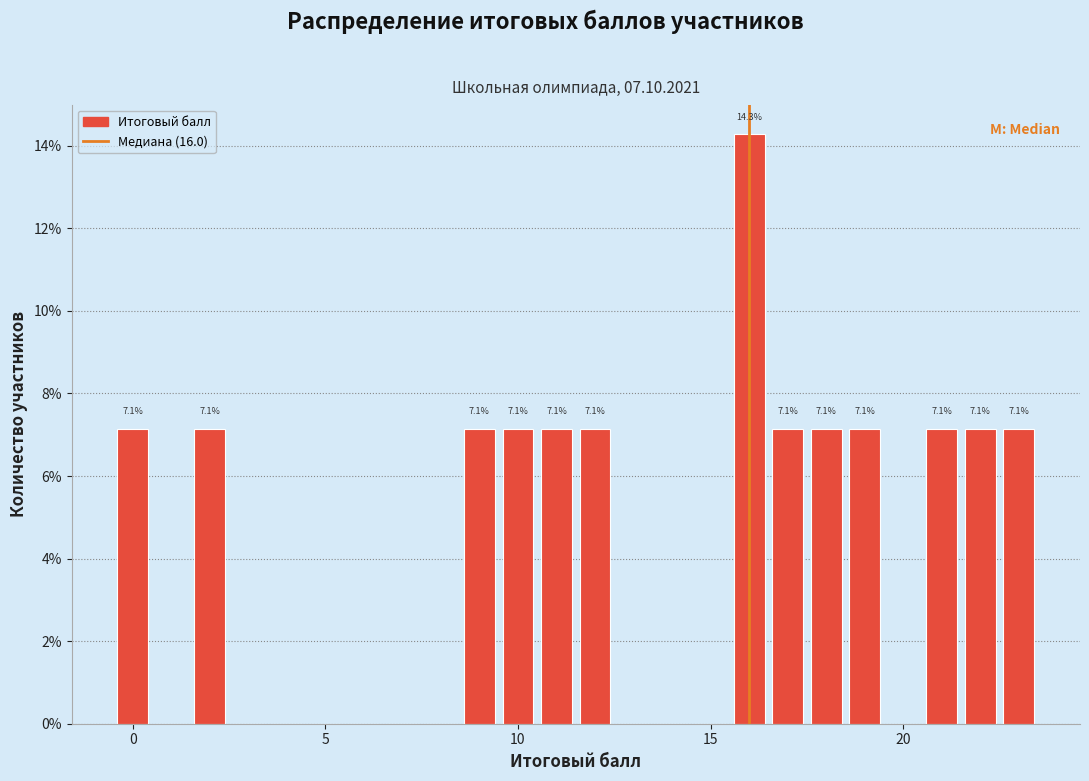

Read against the x-axis, roughly where is the centre of the tallest bar?

16.0